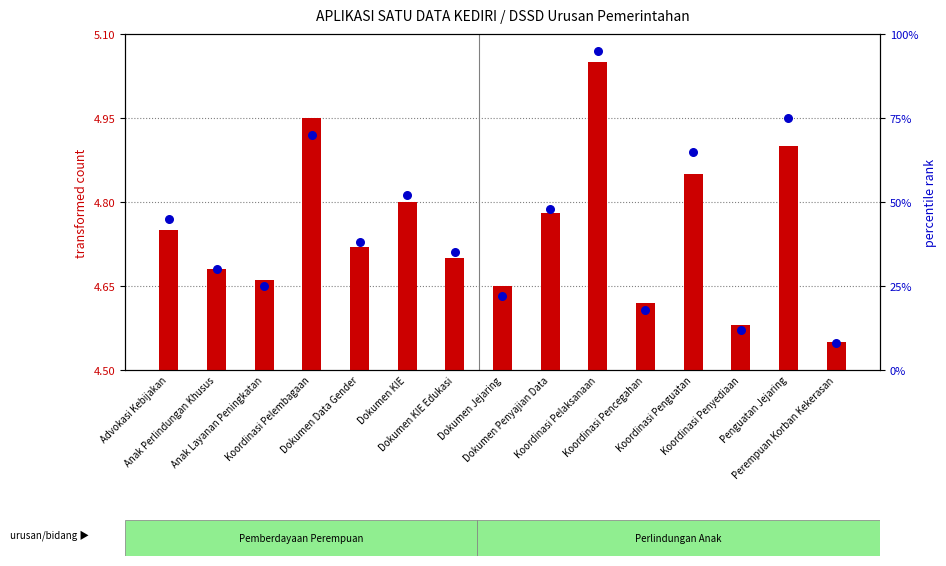

Which series has the largest total across all categories?

percentile rank within the sample